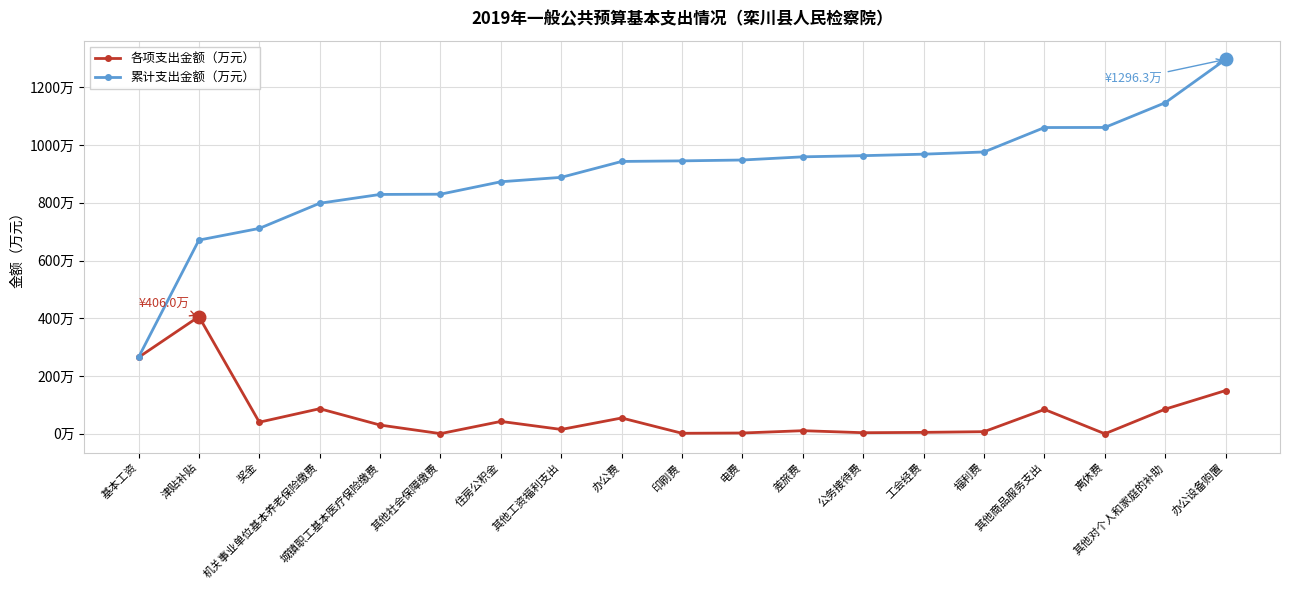

What is the approximate value of 各项支出金额（万元） at 福利费?

7.6